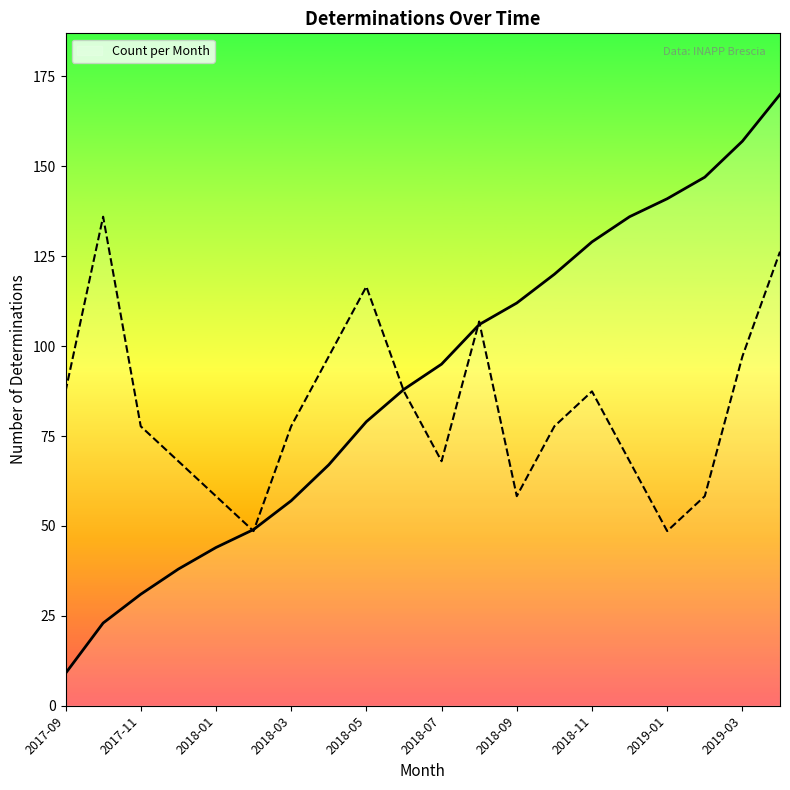

How many data points does each series have?

20